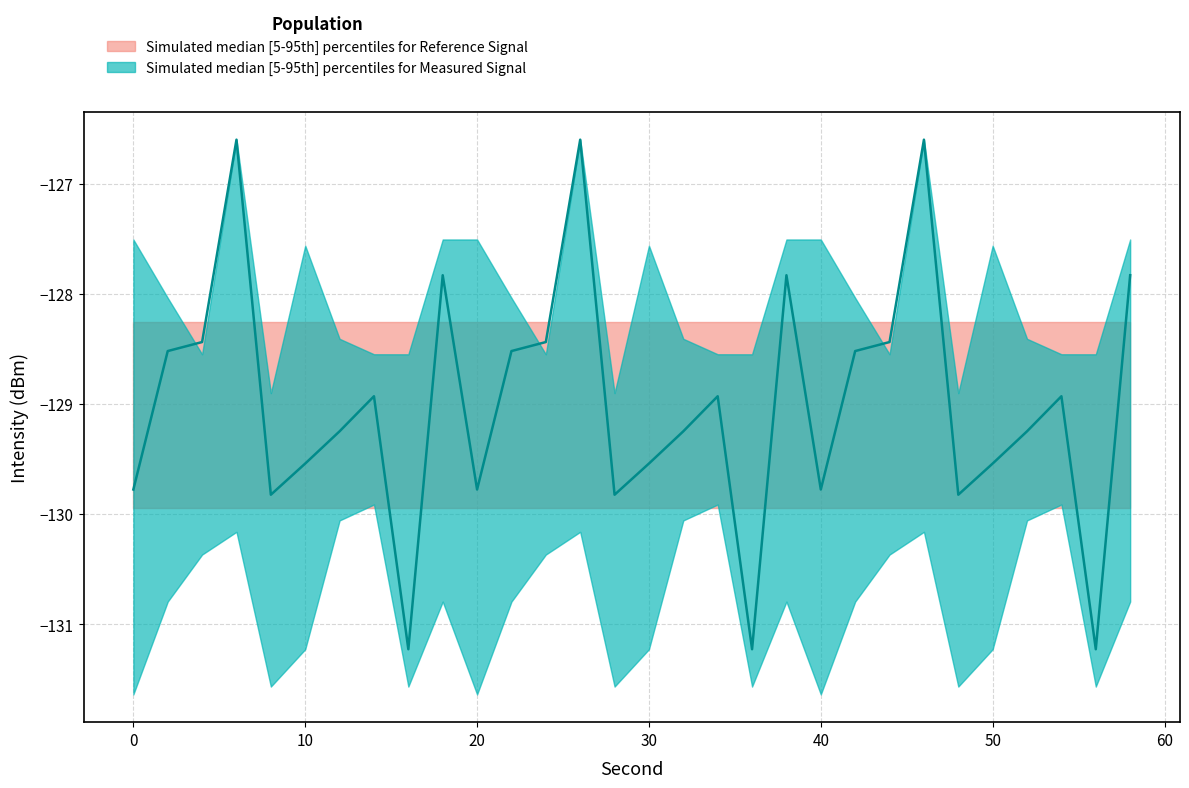

Which has a higher value, 20 or 42?

42